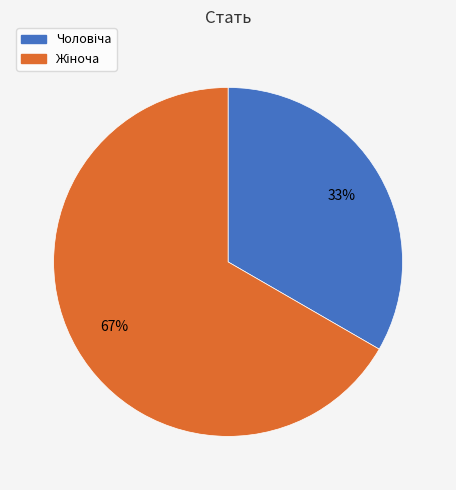

To the nearest percent, what is the average slice percentage?

50%